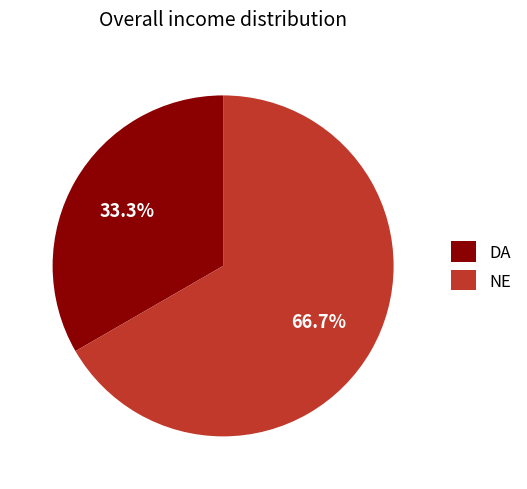

What portion of the pie excludes NE?

33.3%